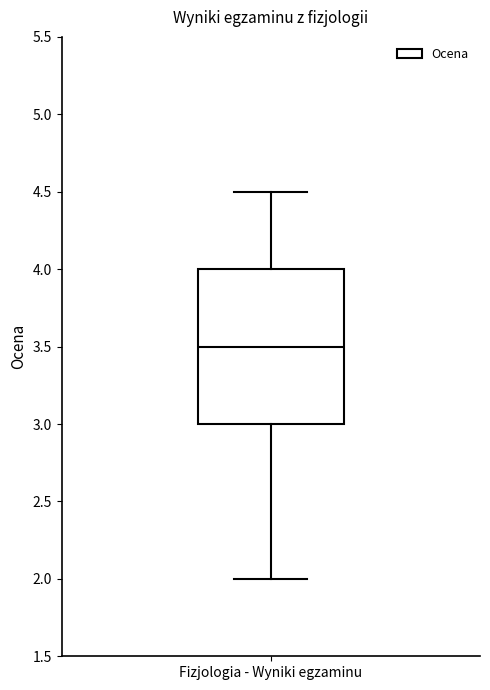

Where is the upper edge of the box for Fizjologia - Wyniki egzaminu on the y-axis? The values are not printed on the chart, so give them approximately, as read against the axis.

4.0